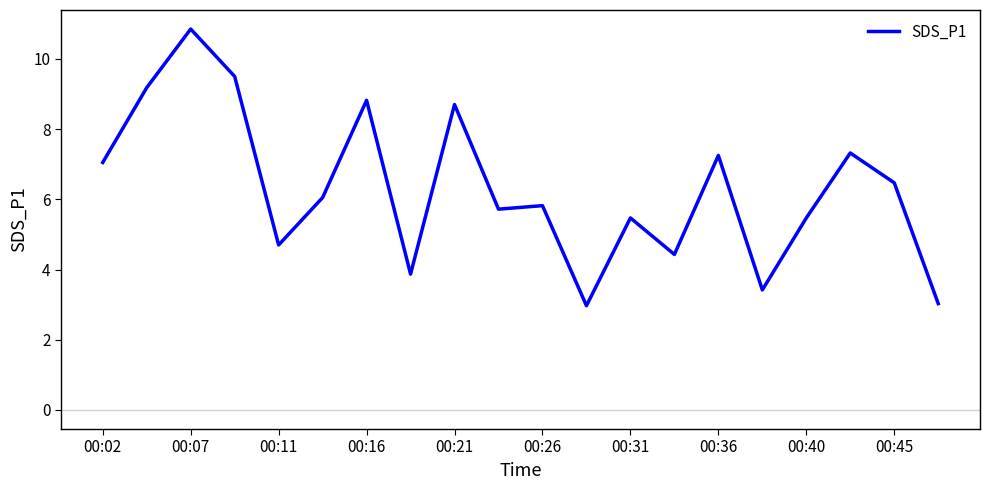

How many values are below 6?

10